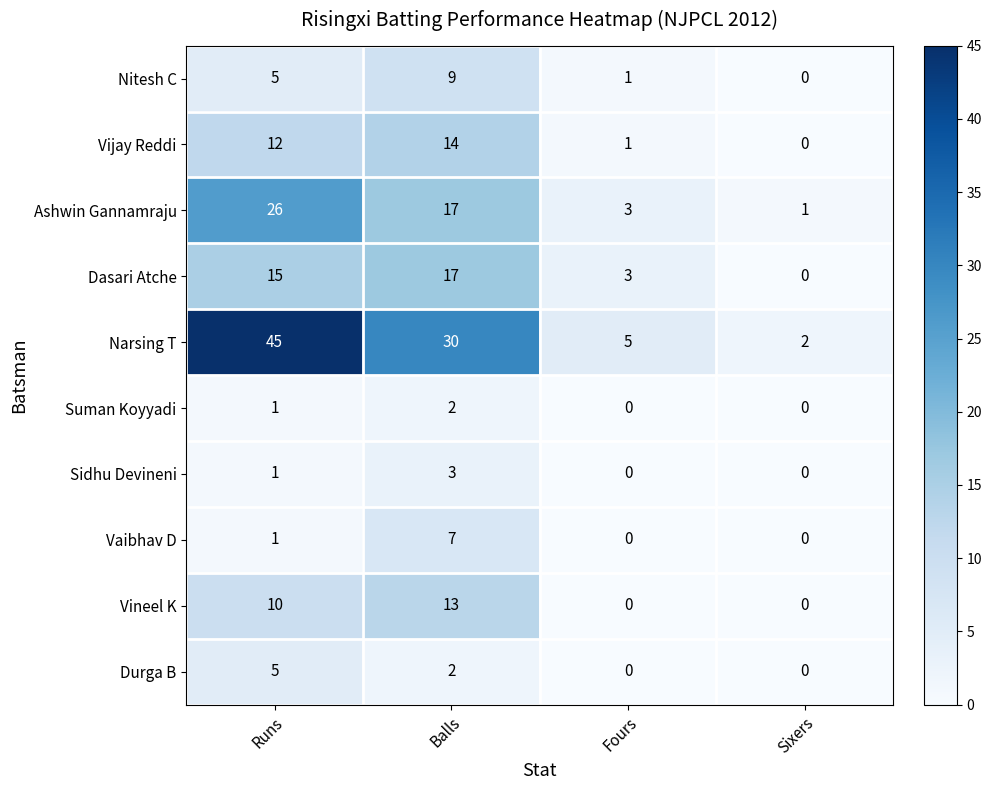

Which series changed the most between Balls and Sixers?

Narsing T